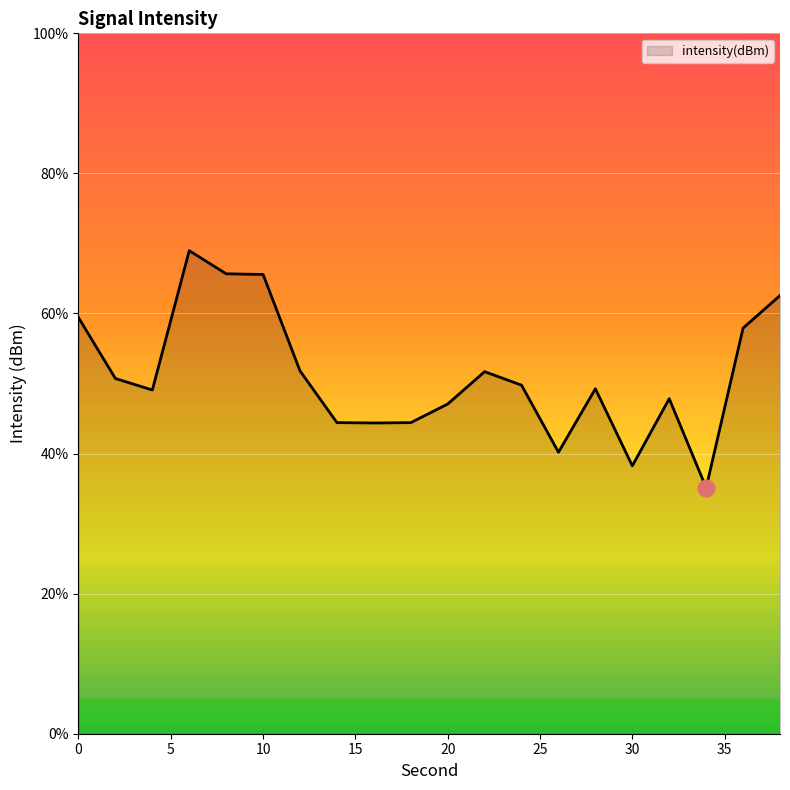

How many distinct data groups are displayed?

1